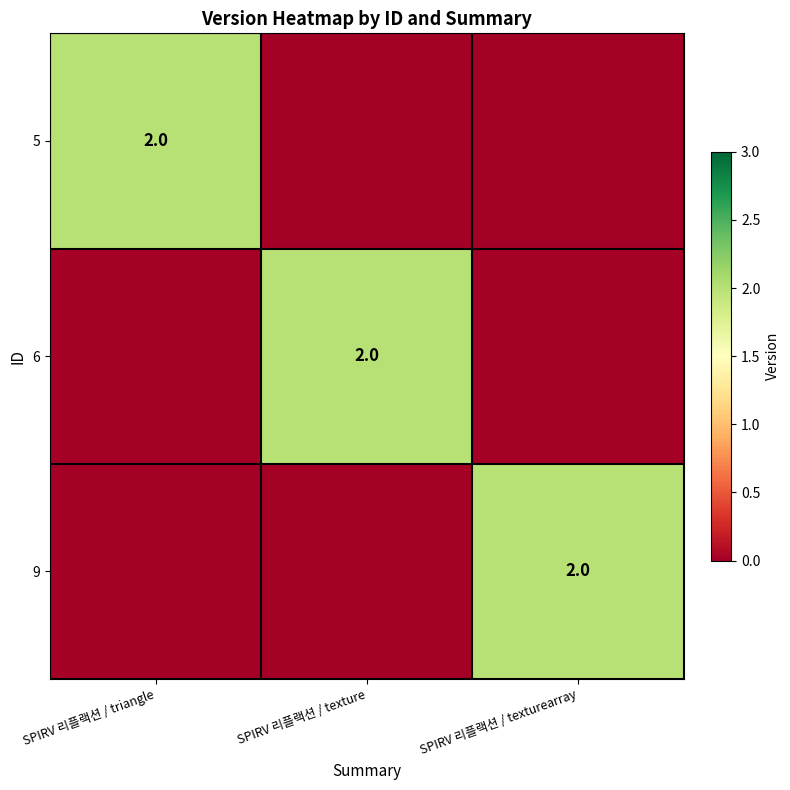

What is the total value across all series at SPIRV 리플랙션 / triangle?

2